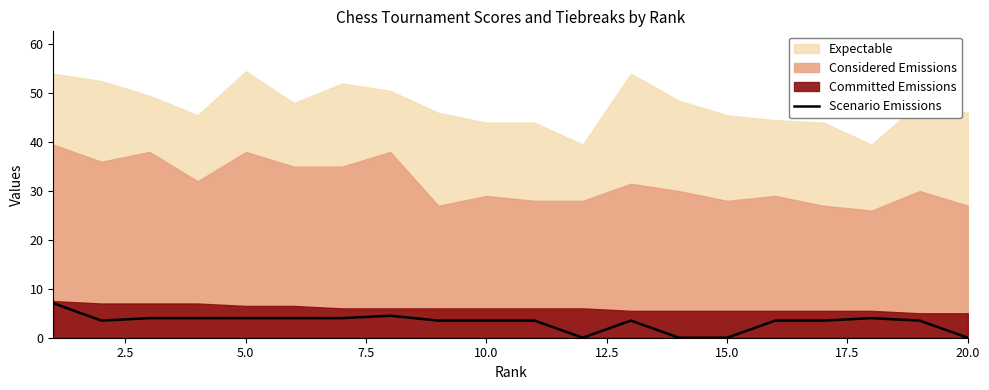

The value of Scenario Emissions at 5.0 is 4.0. True or false?

True